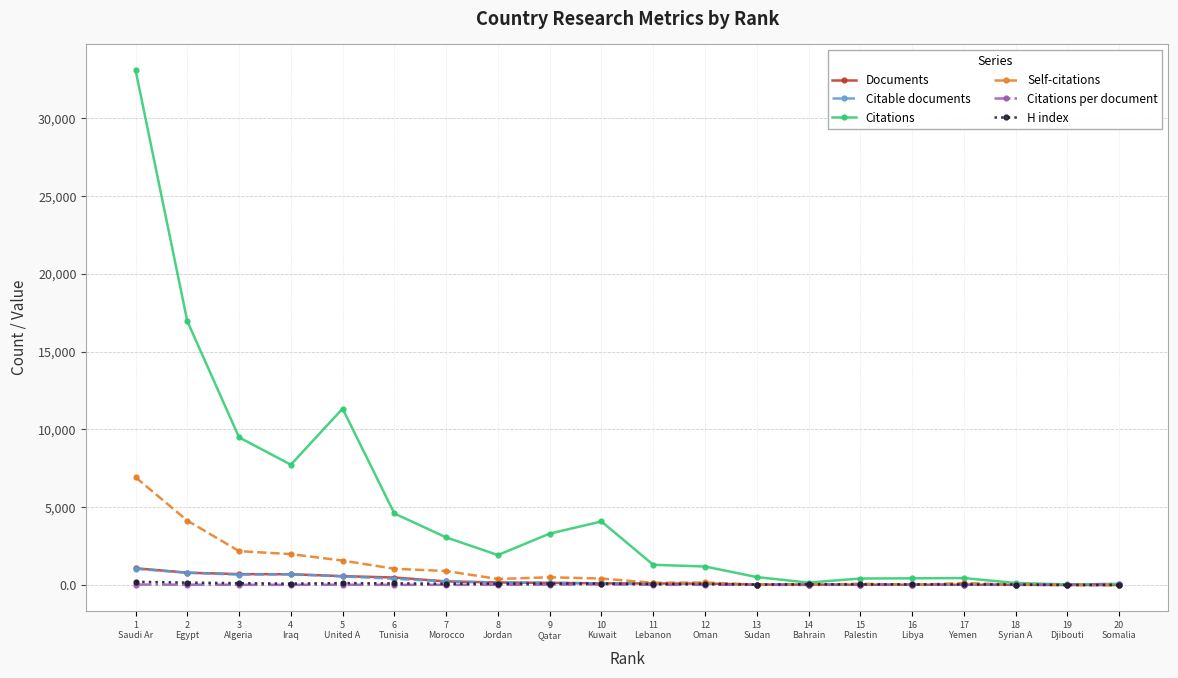

What is the value of the Citable documents point at the 18th from the left?

15.0